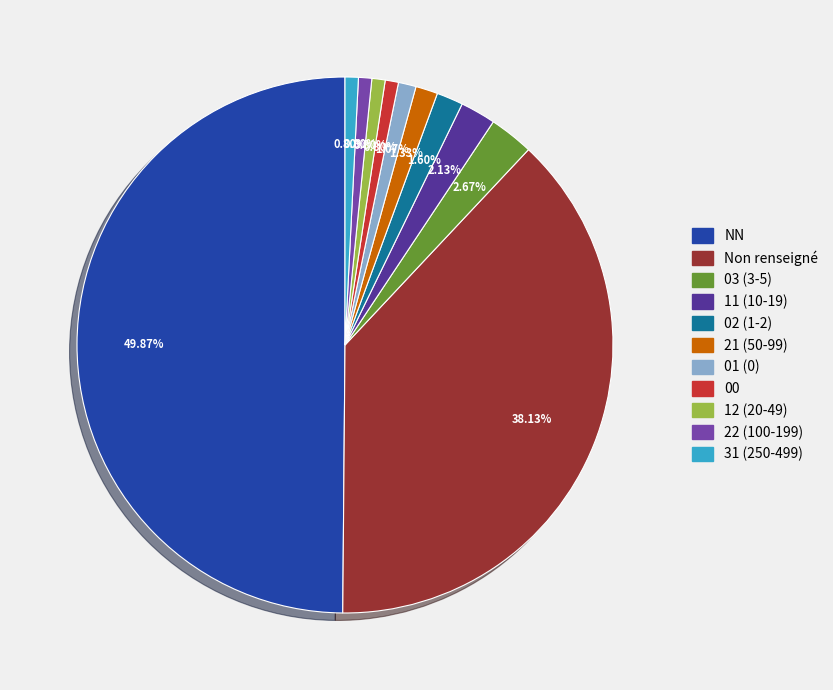

Approximately how many times larger is the value at 01 (0) compared to 00?

1.3